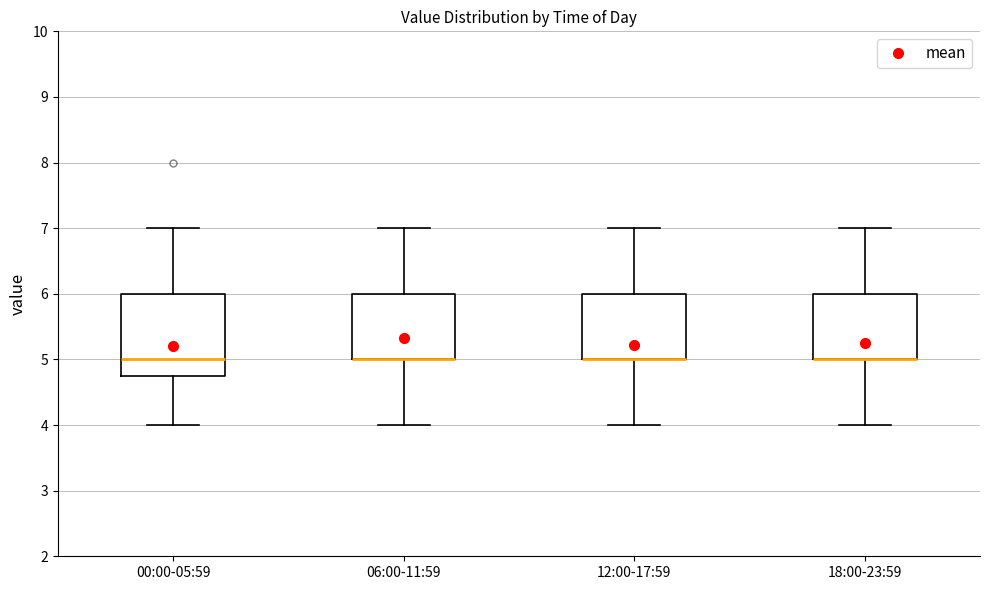

Reading left to right, read every box against the y-axis: the position of its median line, the range the box covers, and the ends of its whiskers. The values are not printed on the chart, so give them approximately, as read against the axis.

00:00-05:59: median 5.0, box 4.8 to 6.0, whiskers 4.0 to 7.0
06:00-11:59: median 5.0 (drawn on the box's lower edge), box 5.0 to 6.0, whiskers 4.0 to 7.0
12:00-17:59: median 5.0 (drawn on the box's lower edge), box 5.0 to 6.0, whiskers 4.0 to 7.0
18:00-23:59: median 5.0 (drawn on the box's lower edge), box 5.0 to 6.0, whiskers 4.0 to 7.0